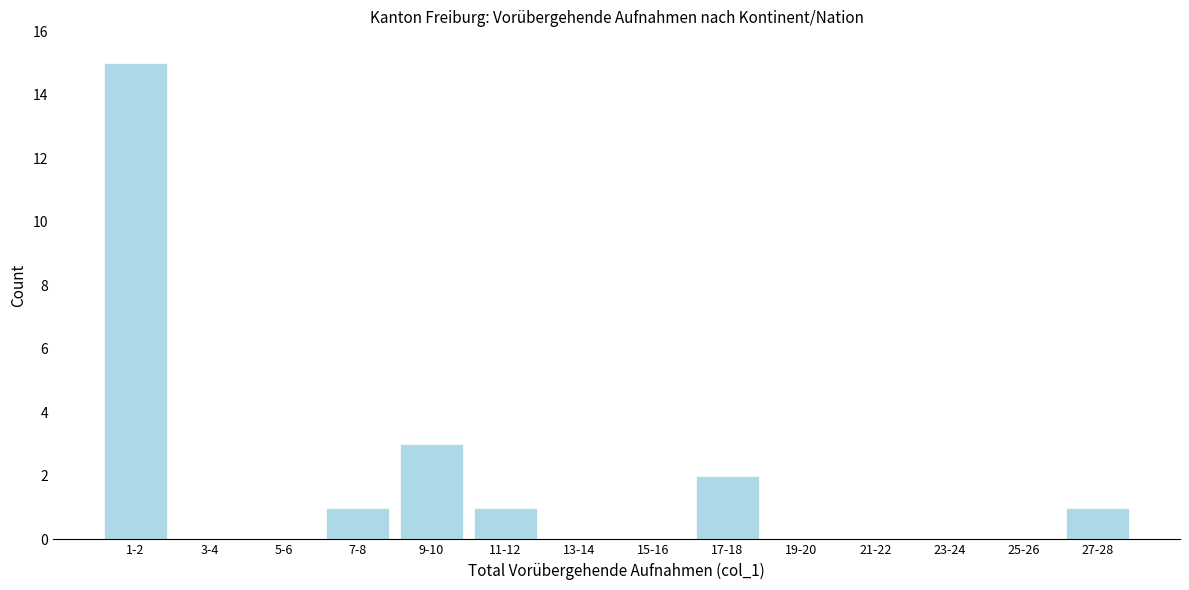

Reading left to right, list all the values displayed in this chart.

1-2=15	3-4=0	5-6=0	7-8=1	9-10=3	11-12=1	13-14=0	15-16=0	17-18=2	19-20=0	21-22=0	23-24=0	25-26=0	27-28=1